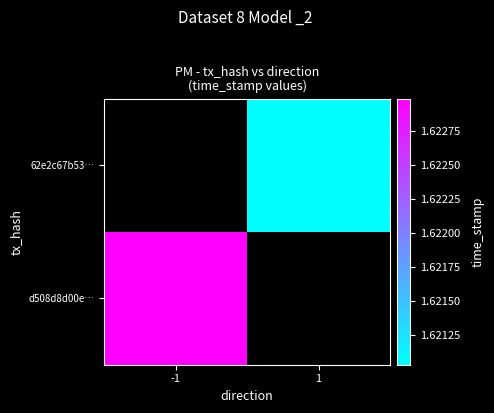

The value of d508d8d00e1d4a292877890f29594863ef896bc at time_stamp is 1622987847. True or false?

True